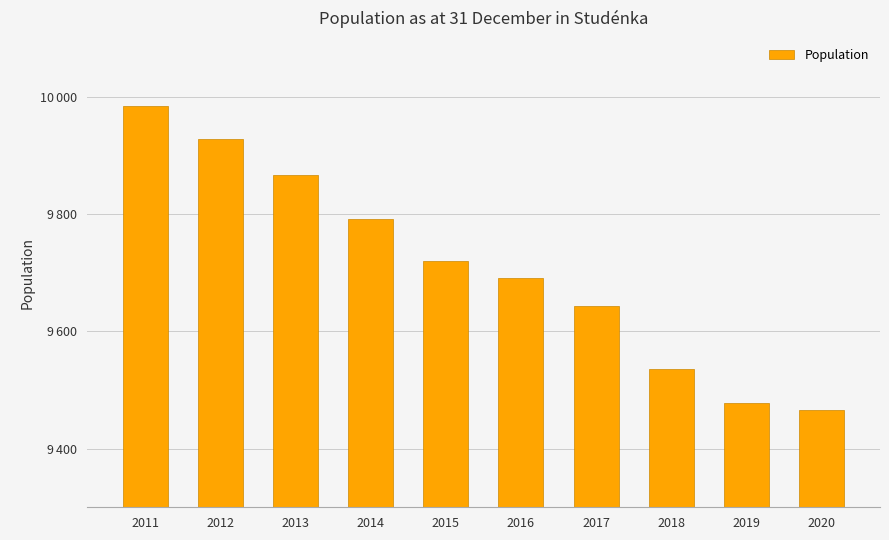

Does the chart contain any negative values?

No